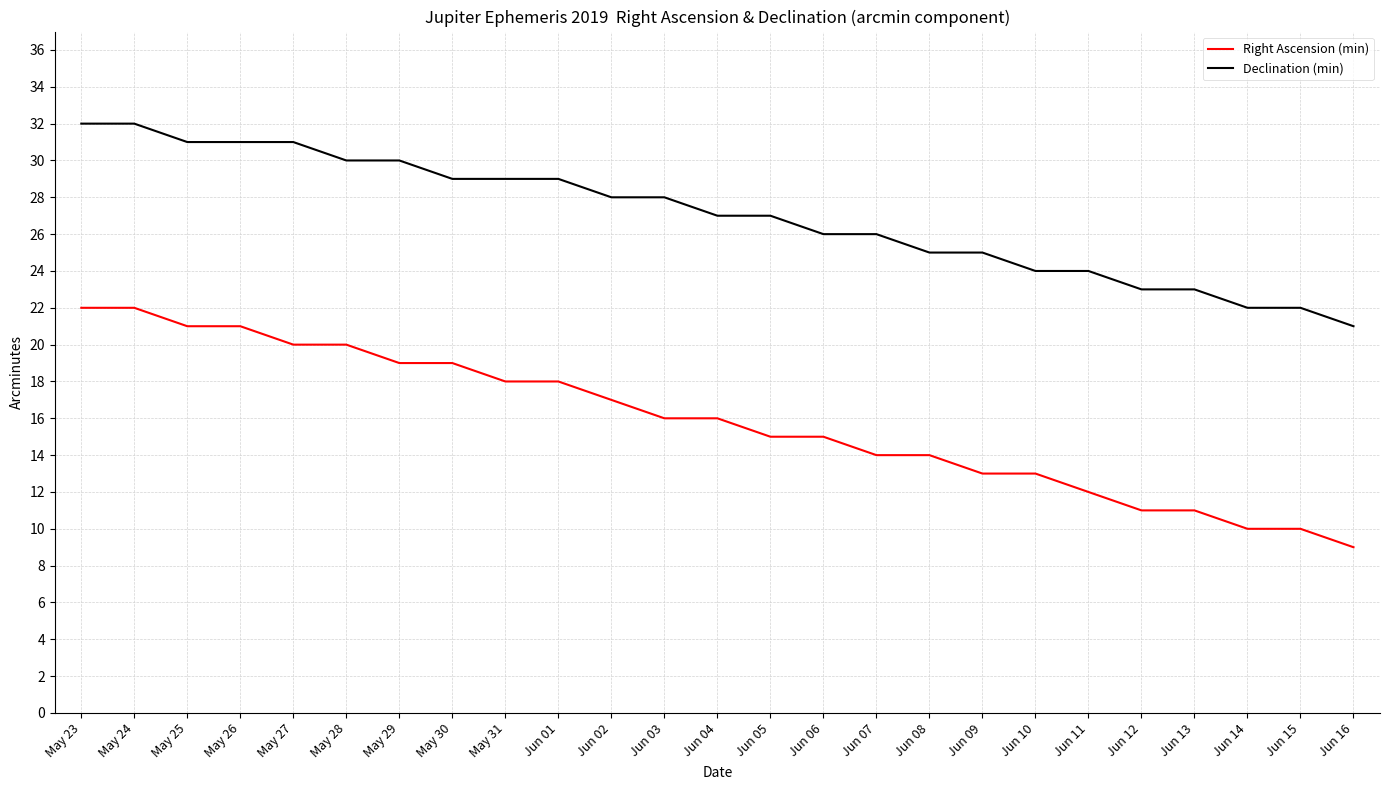

True or false: Declination (min) has a value of 10 at May 30.

False